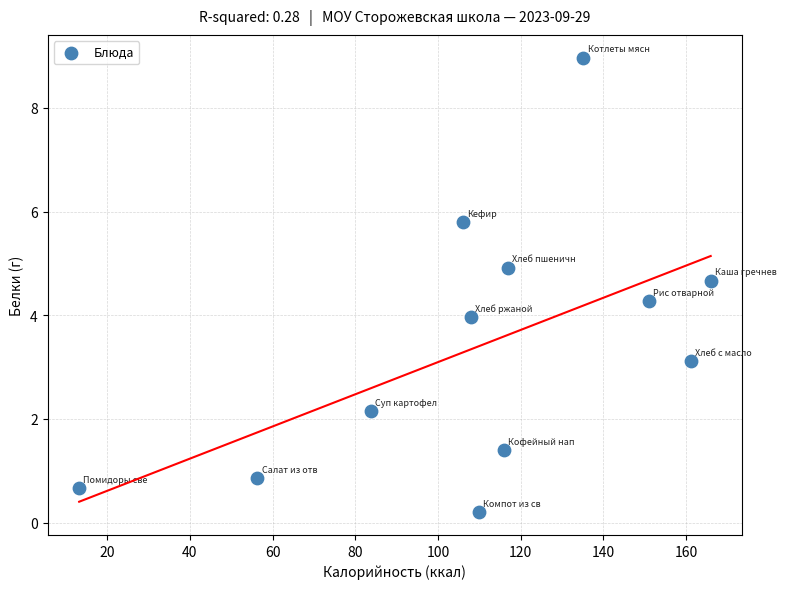

What is the range of Y values (max minus min)?

8.8